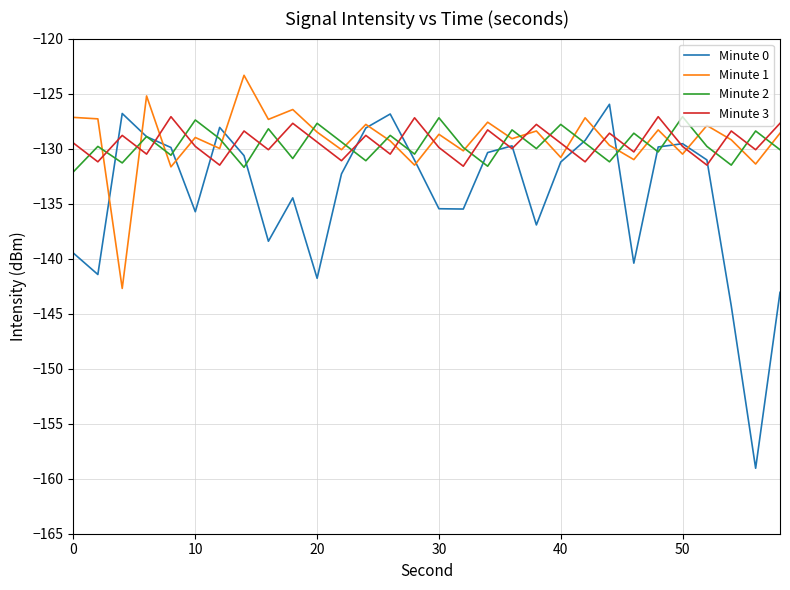

What is the highest value of the Minute 0 series?

-126.0